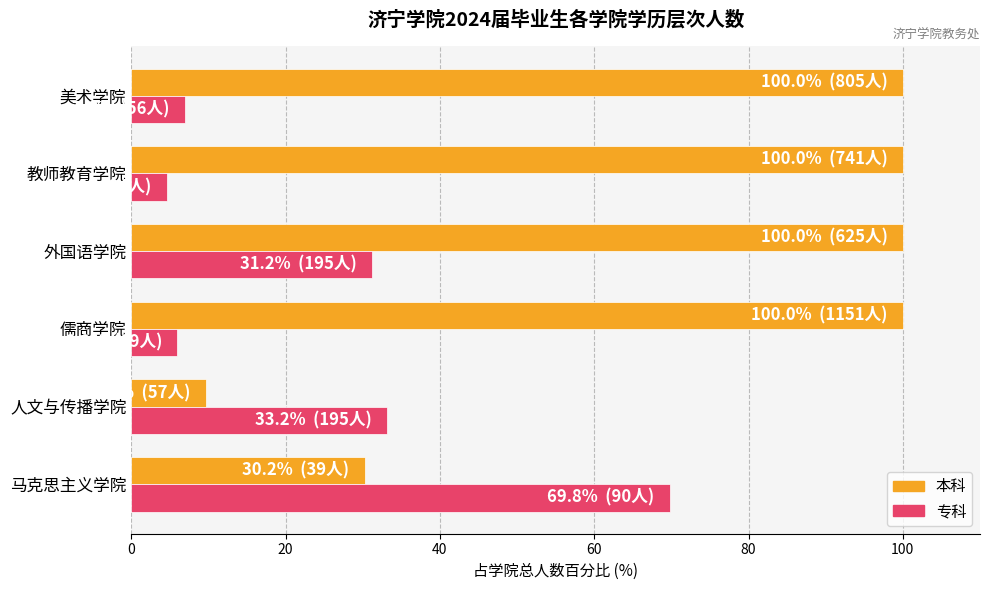

The 本科 series shows 50.5 at 教师教育学院. True or false?

False